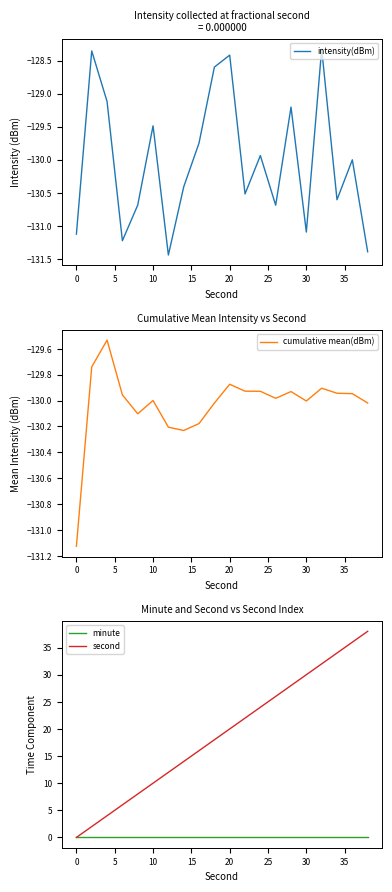

The value of cumulative mean(dBm) at 10 is -130.0. True or false?

True